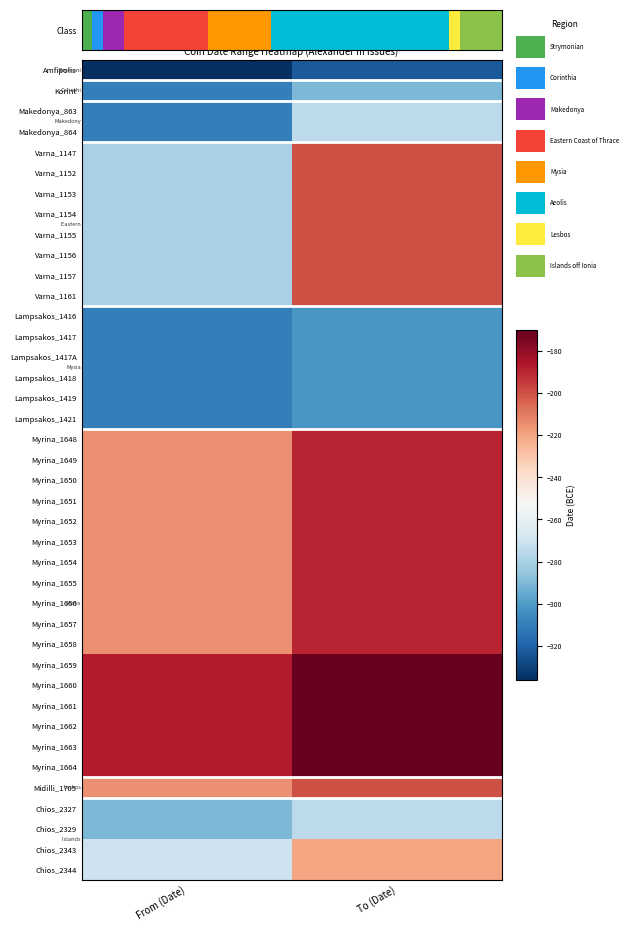

Which label corresponds to the largest value in the chart?

To (Date)